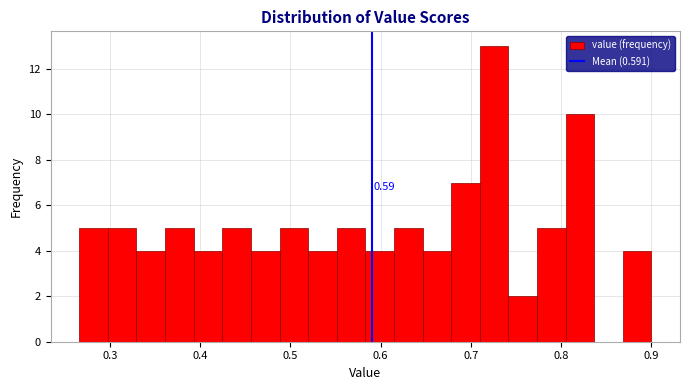

Read against the x-axis, roughly where is the centre of the tallest bar?

0.73